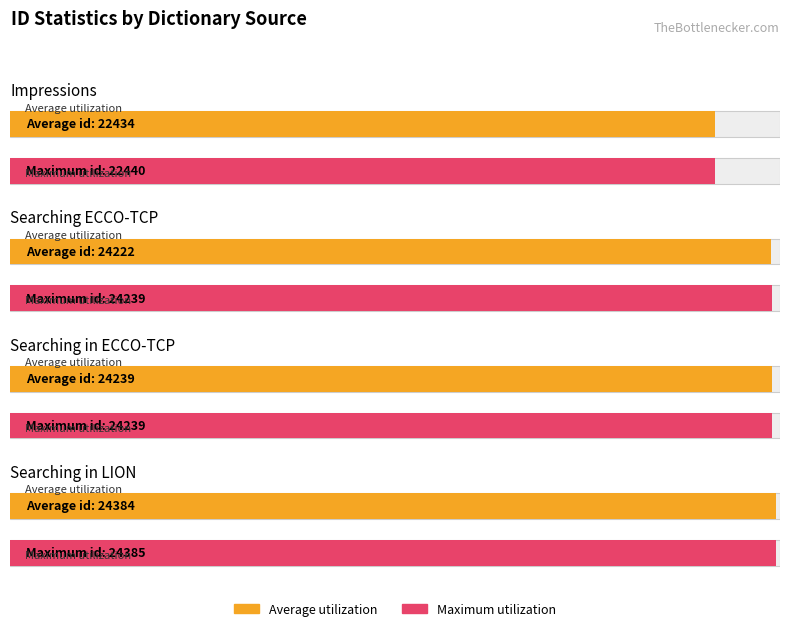

How many series are shown in this chart?

2